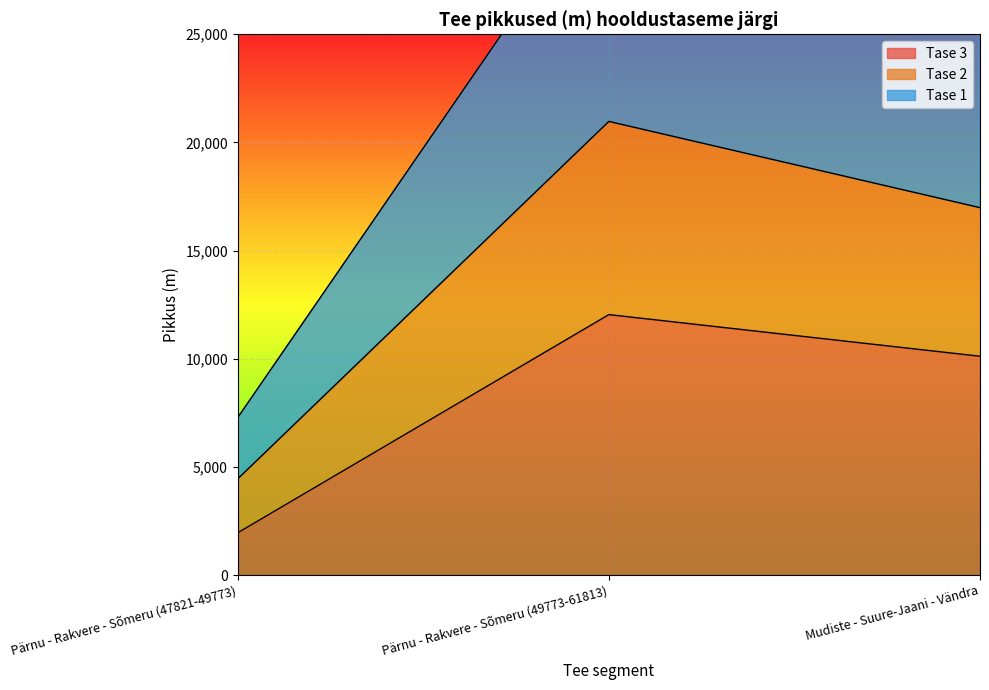

The value of Tase 2 at Mudiste - Suure-Jaani - Vändra is 23193. True or false?

False